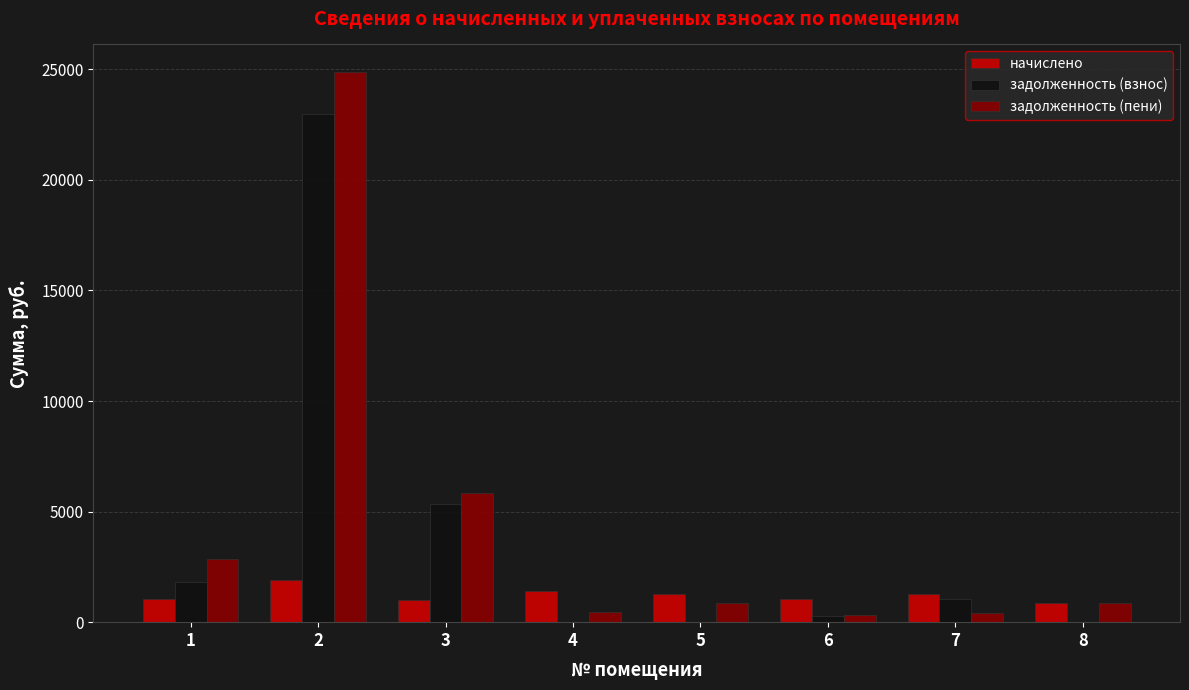

Is the value of задолженность (пени) at 2 greater than the value of начислено at 5?

Yes